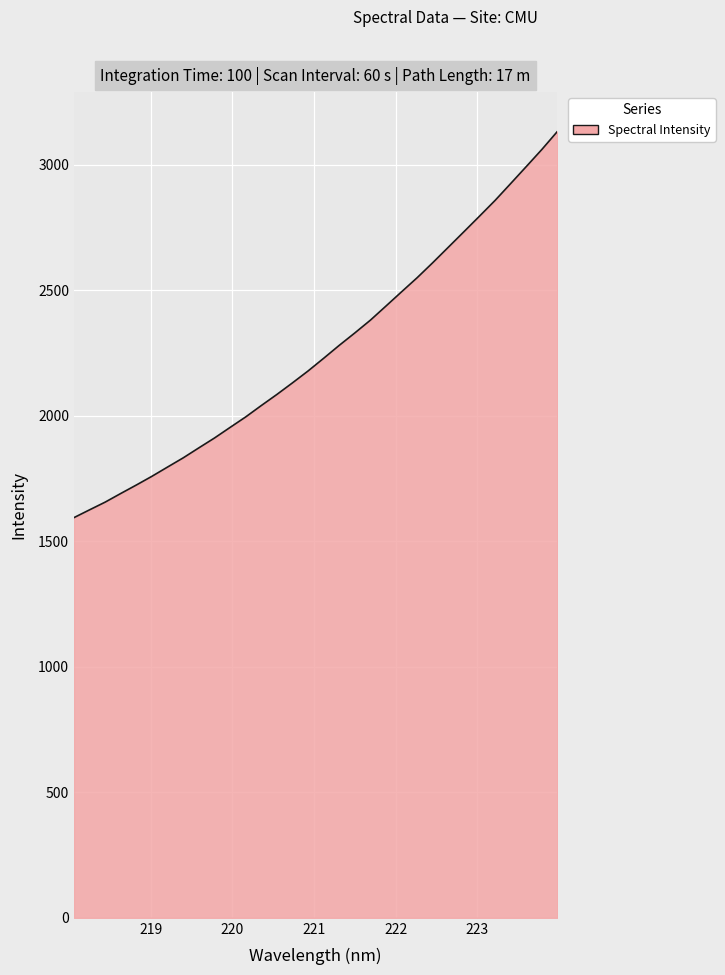

What is the difference between the maximum and minimum values?

1538.6